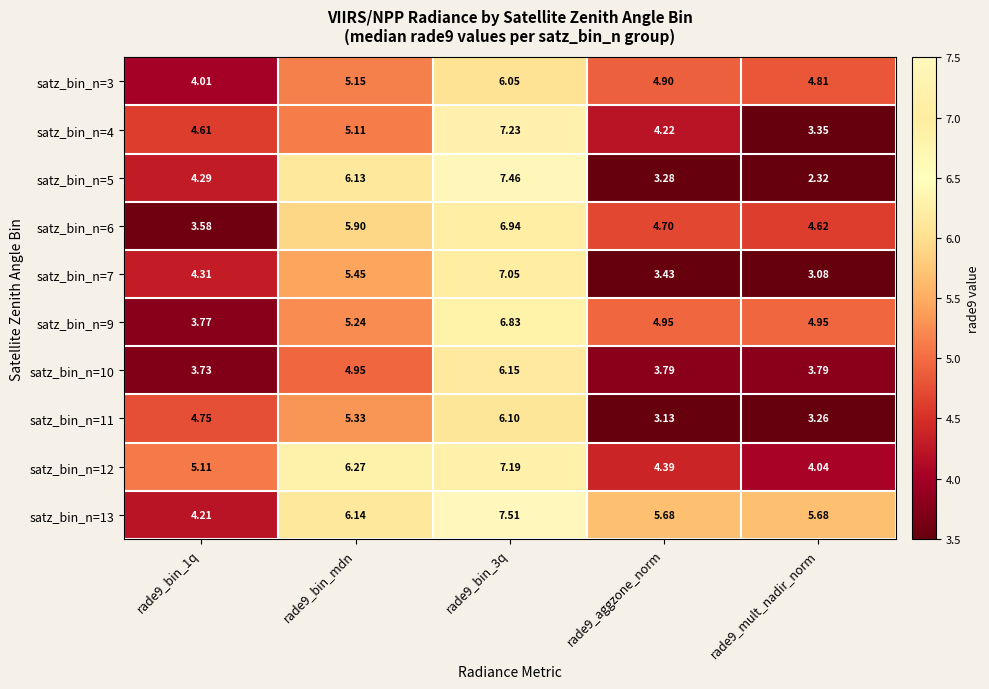

Is the value of satz_bin_n=3 at rade9_bin_1q greater than the value of satz_bin_n=9 at rade9_aggzone_norm?

No